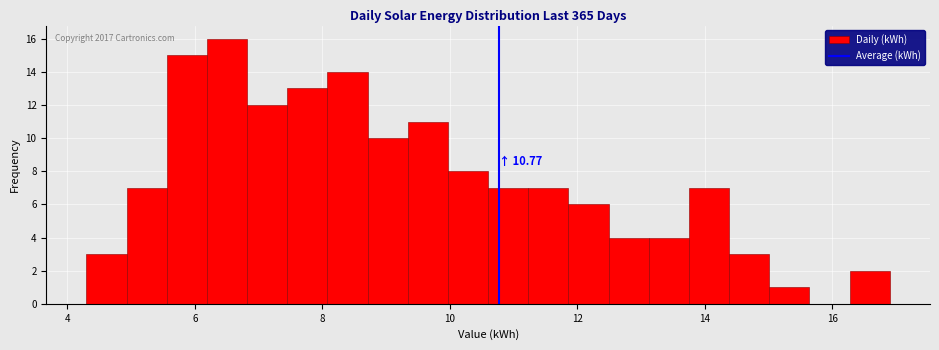

Read against the x-axis, roughly where is the centre of the tallest bar?

6.6